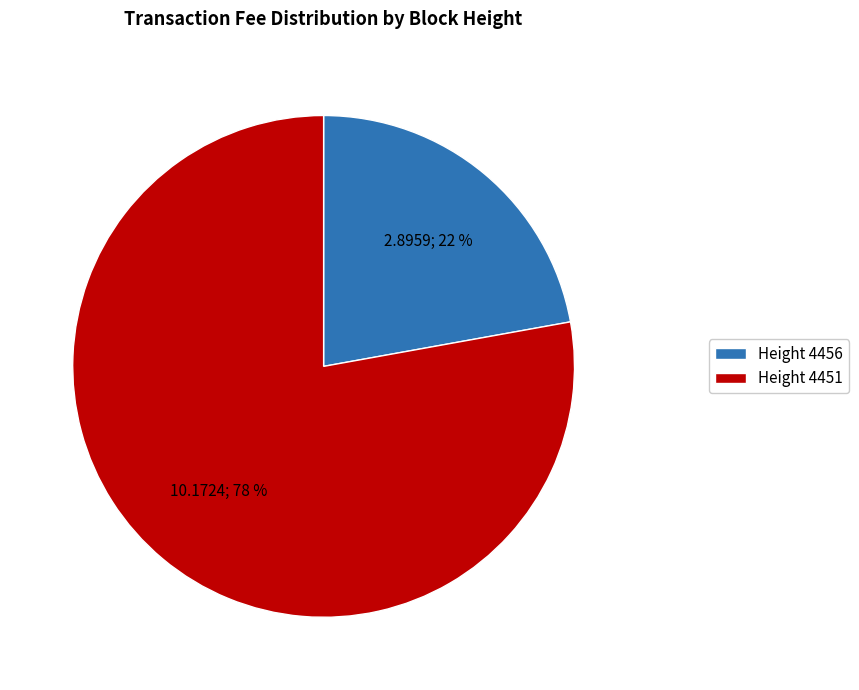

To the nearest percent, what portion does Height 4456 represent?

22%